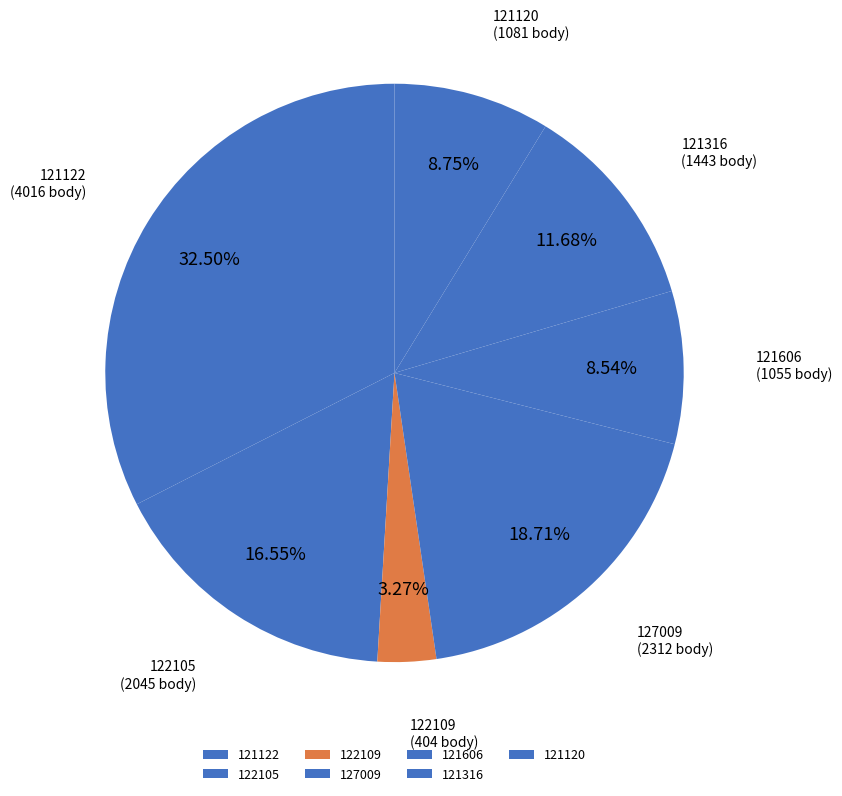

Is it true that 121606 is 9% of the pie?

True